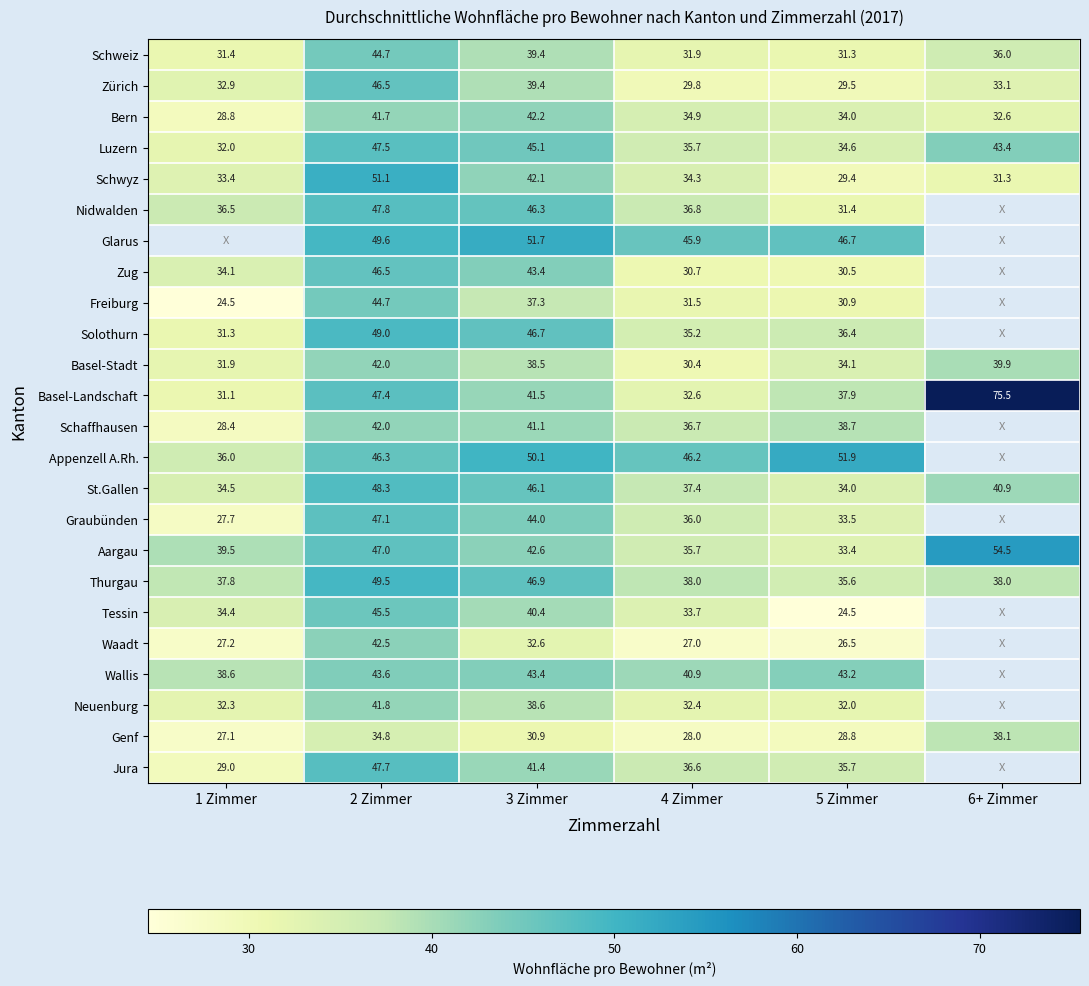

Is it true that Tessin equals 33.7 at 4 Zimmer?

True